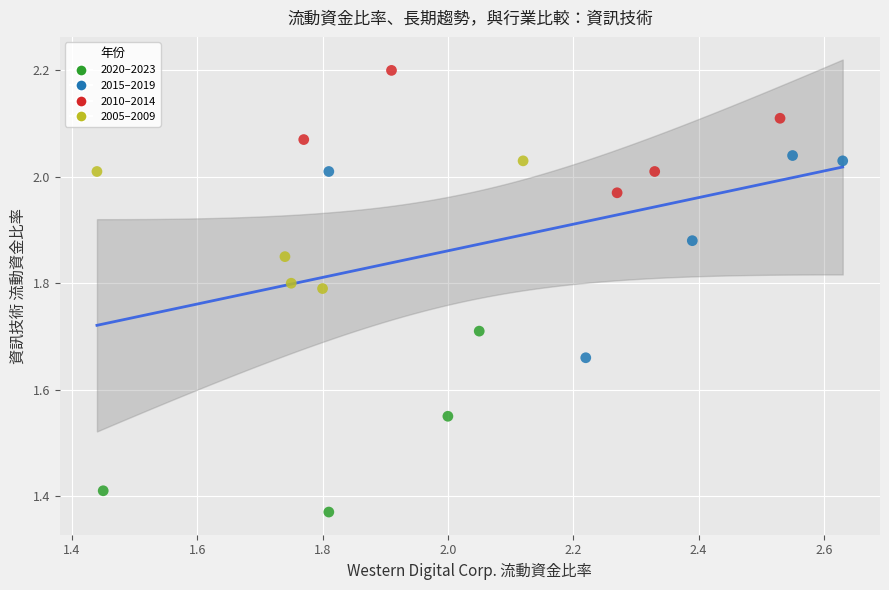

What is the range of Y values (max minus min)?

0.8